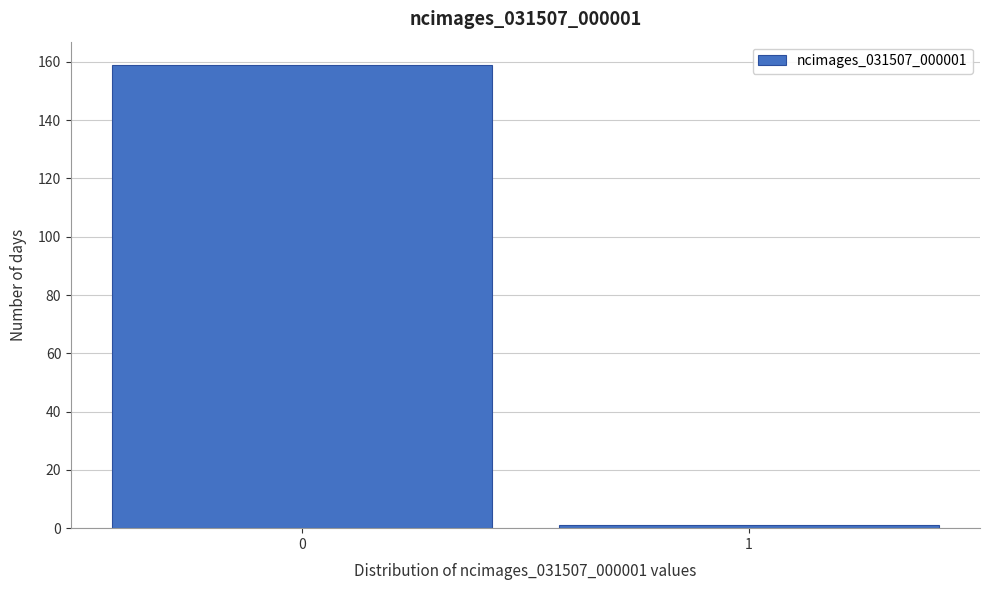

Reading right to left, transcribe all the data shown in this chart.

1=1	0=159